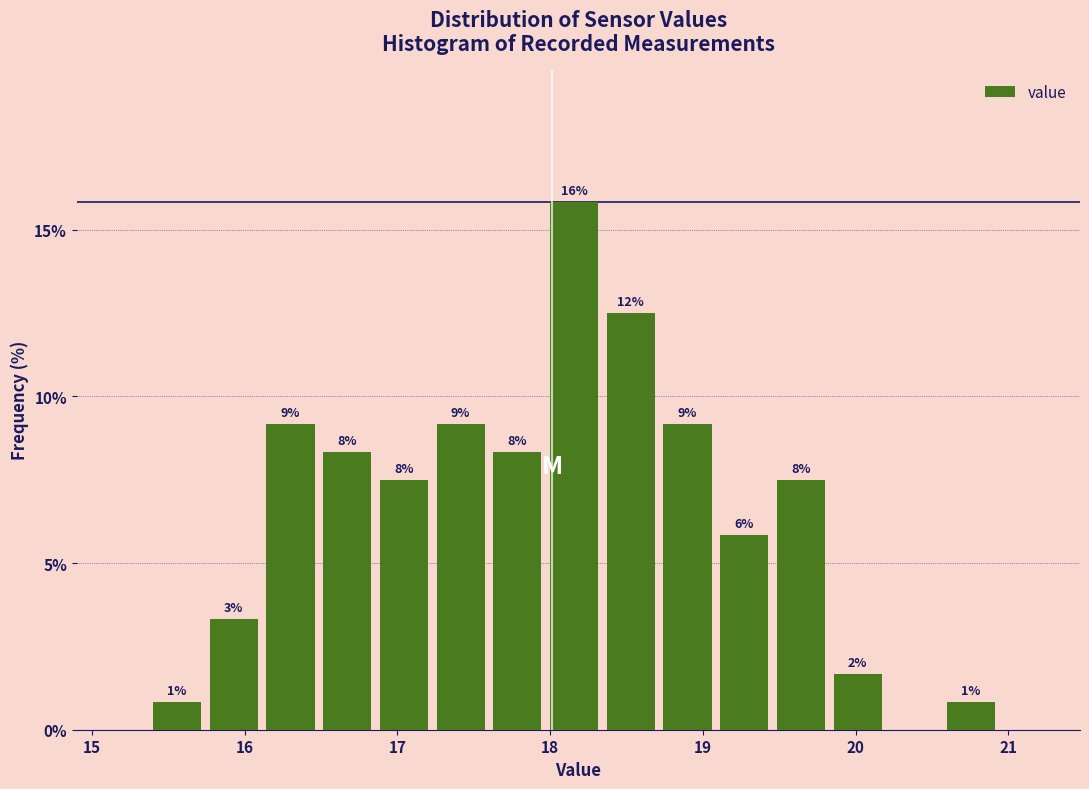

Read against the x-axis, roughly where is the centre of the tallest bar?

18.2